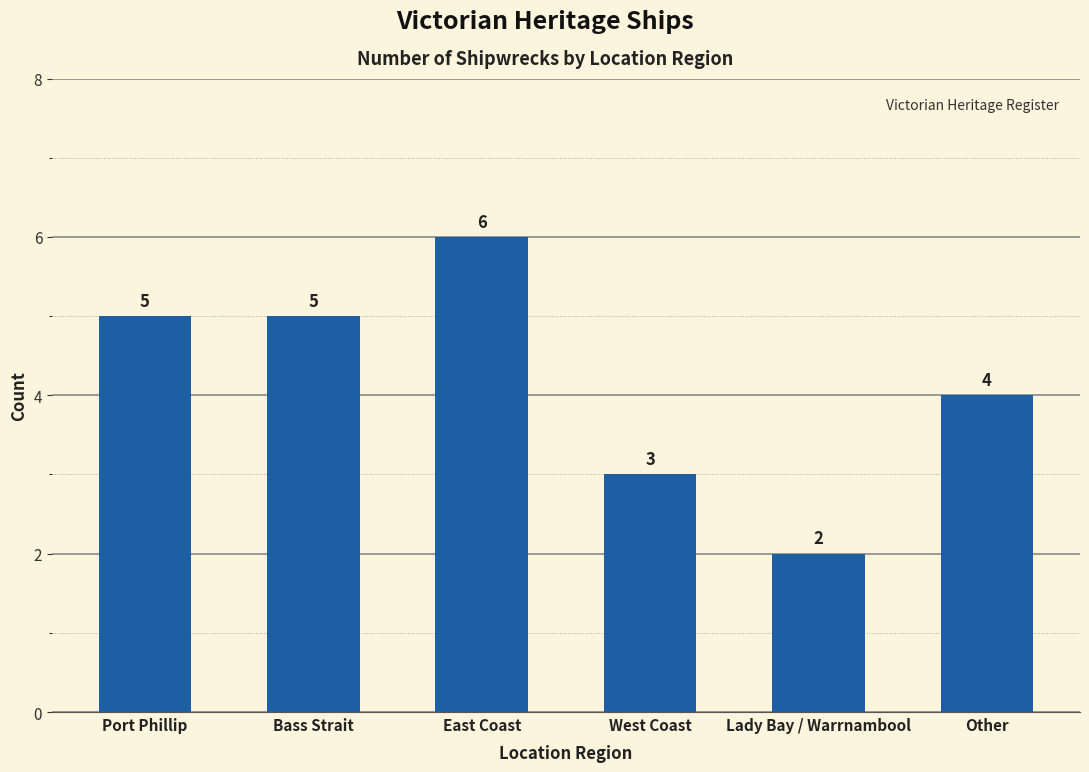

True or false: the data shows 2 at Lady Bay / Warrnambool.

True